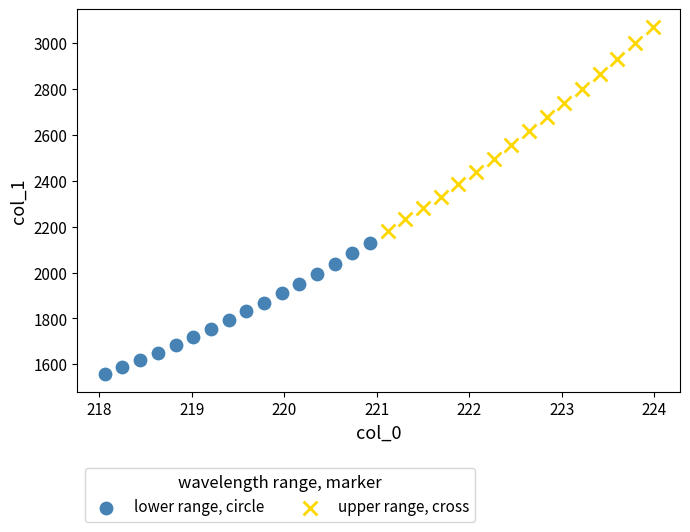

Which series reaches the minimum Y coordinate?

lower range, circle